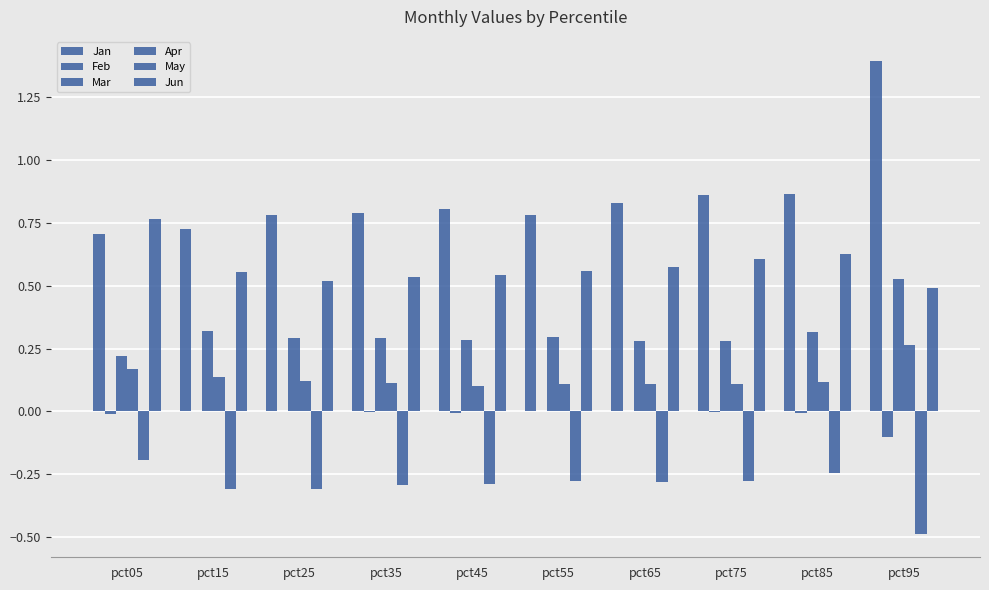

How many groups of bars are there?

10